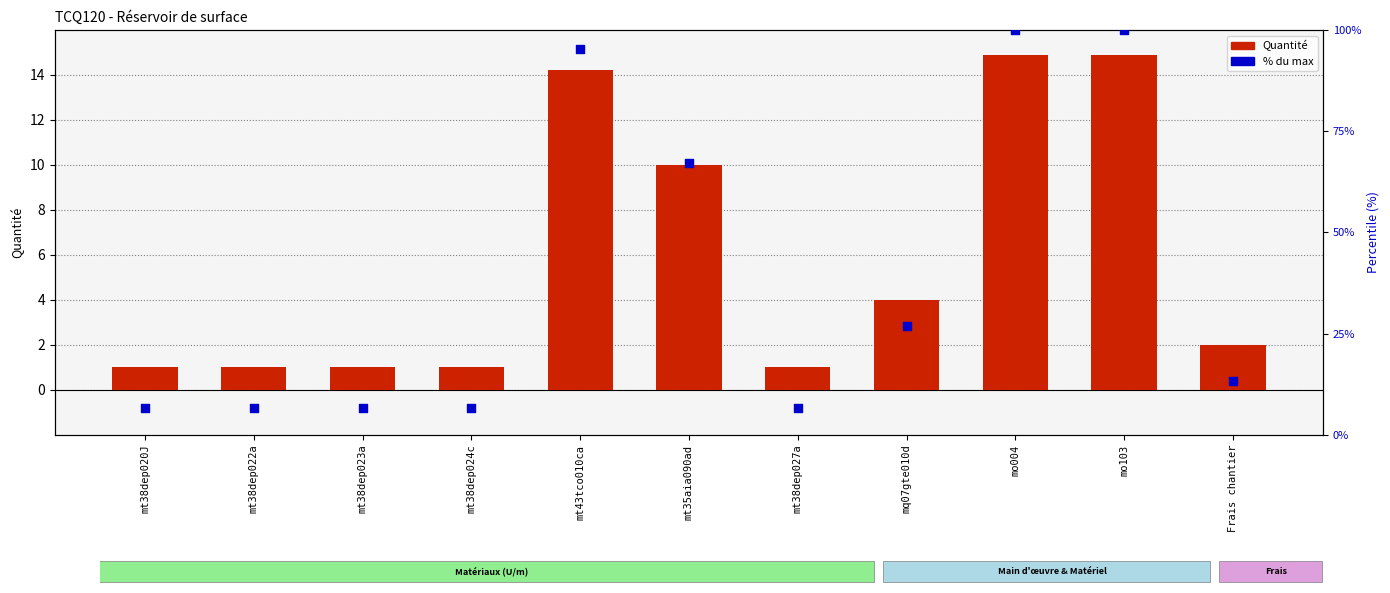

What are all the series names shown in the legend?

Quantité, % du max